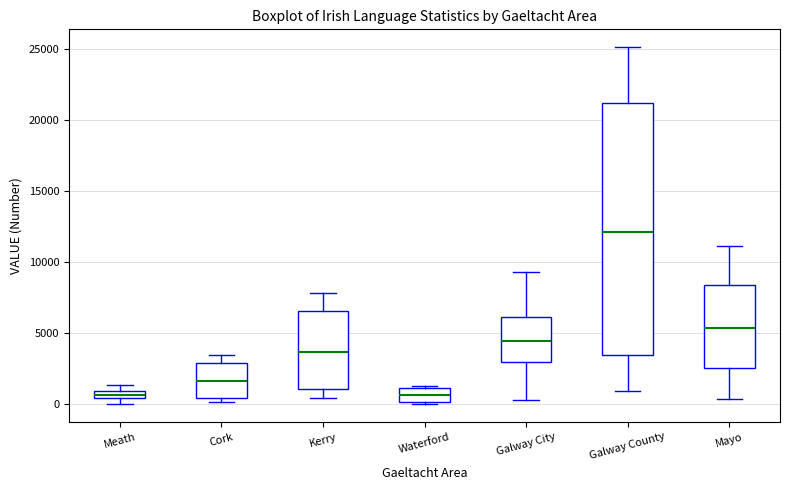

Where is the lower edge of the box for Galway County on the y-axis? The values are not printed on the chart, so give them approximately, as read against the axis.

3500